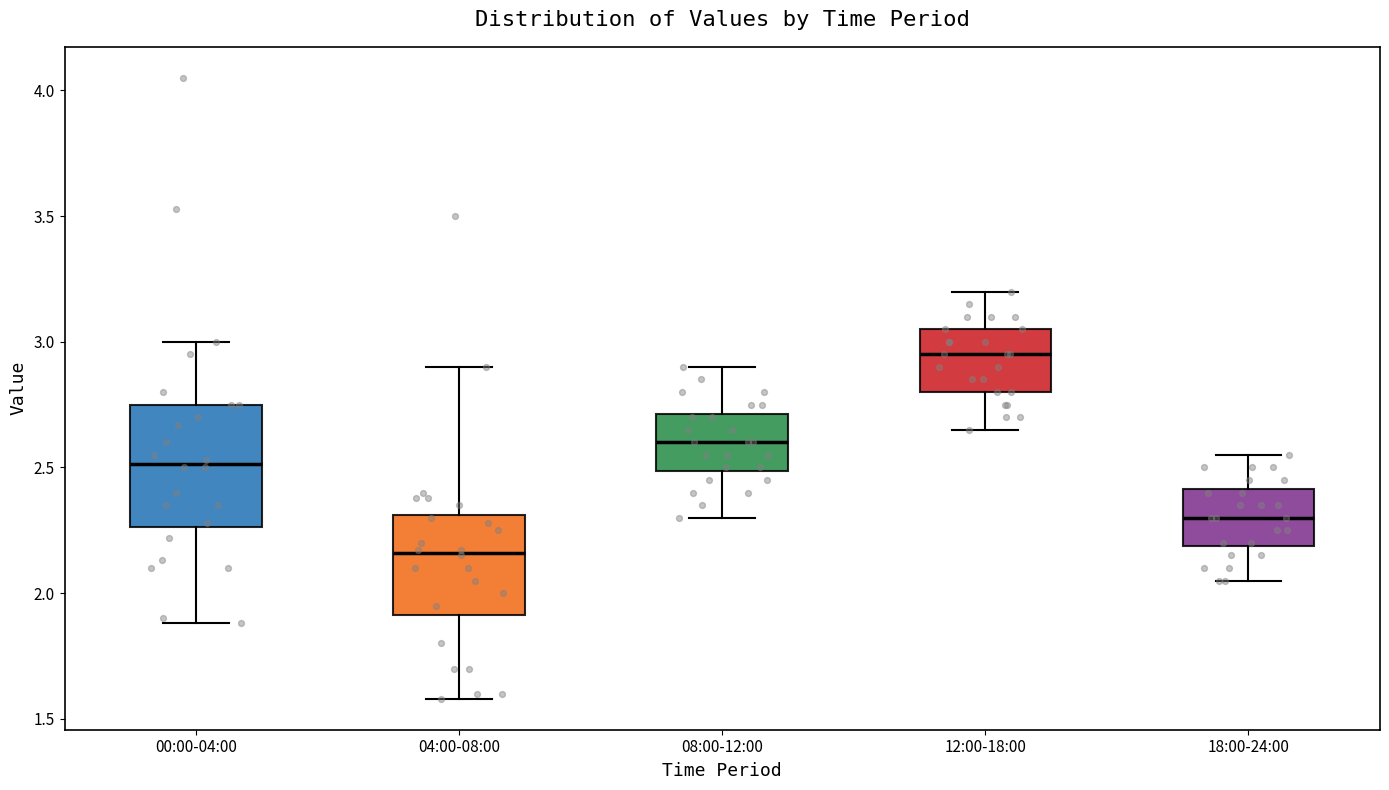

Reading left to right, transcribe this box plot: for each box, give where its median line is, the range the box spans, and where its two whiskers end, as read against the y-axis. The values are not printed on the chart, so give them approximately, as read against the axis.

00:00-04:00: median 2.50, box 2.25 to 2.75, whiskers 1.90 to 3.00
04:00-08:00: median 2.15, box 1.90 to 2.30, whiskers 1.60 to 2.90
08:00-12:00: median 2.60, box 2.50 to 2.70, whiskers 2.30 to 2.90
12:00-18:00: median 2.95, box 2.80 to 3.05, whiskers 2.65 to 3.20
18:00-24:00: median 2.30, box 2.20 to 2.40, whiskers 2.05 to 2.55